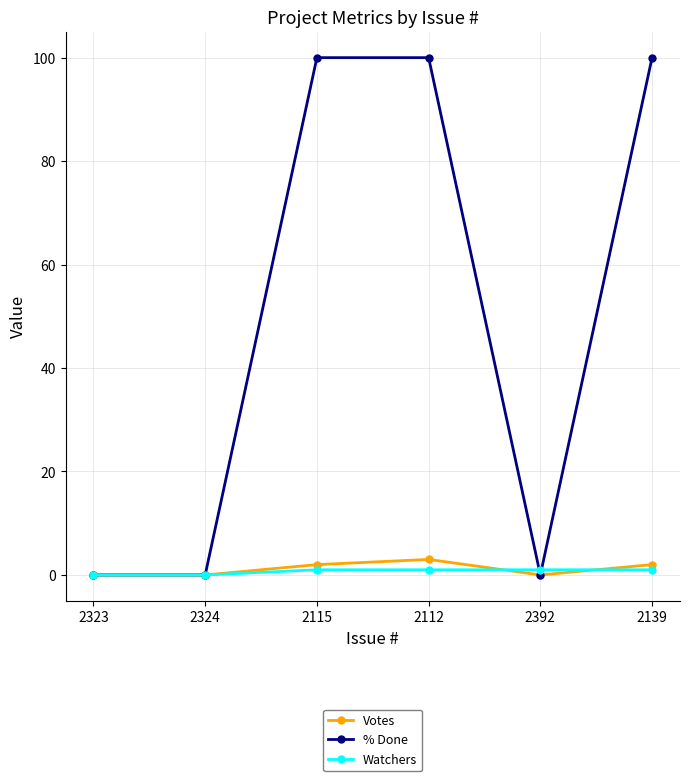

The value of % Done at 2324 is 0. True or false?

True